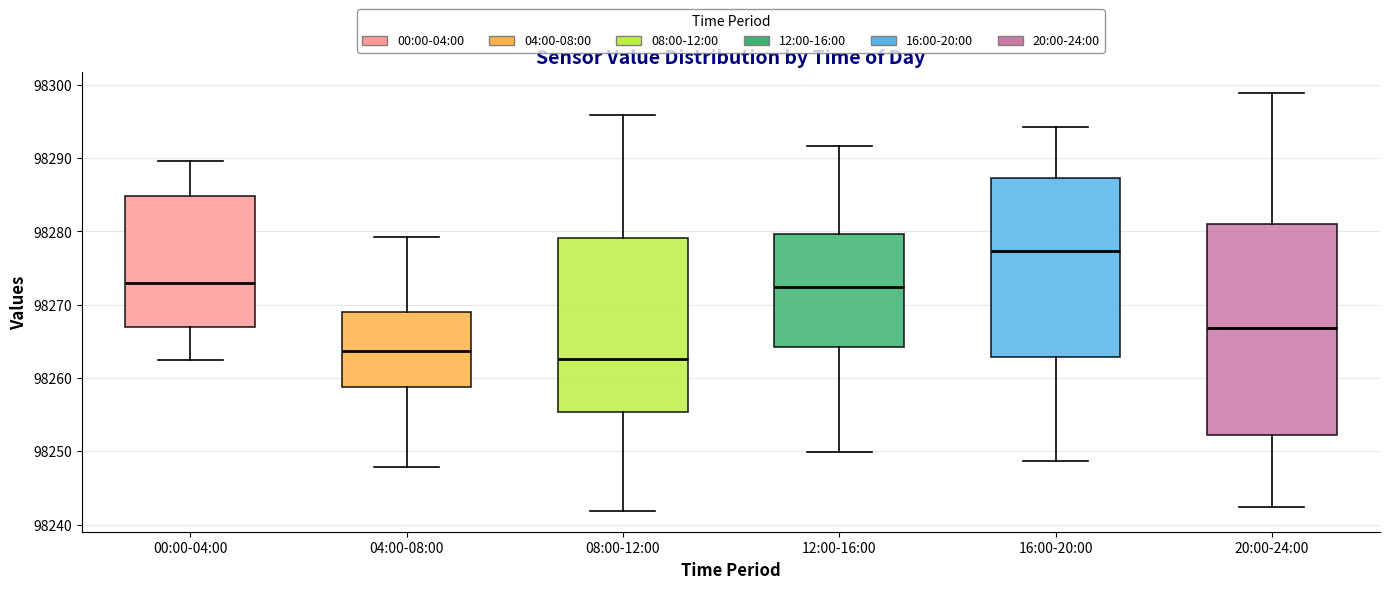

Reading left to right, transcribe this box plot: for each box, give where its median line is, the range the box spans, and where its two whiskers end, as read against the y-axis. The values are not printed on the chart, so give them approximately, as read against the axis.

00:00-04:00: median 98273, box 98267 to 98285, whiskers 98262 to 98290
04:00-08:00: median 98264, box 98259 to 98269, whiskers 98248 to 98279
08:00-12:00: median 98263, box 98255 to 98279, whiskers 98242 to 98296
12:00-16:00: median 98272, box 98264 to 98280, whiskers 98250 to 98292
16:00-20:00: median 98277, box 98263 to 98287, whiskers 98249 to 98294
20:00-24:00: median 98267, box 98252 to 98281, whiskers 98242 to 98299